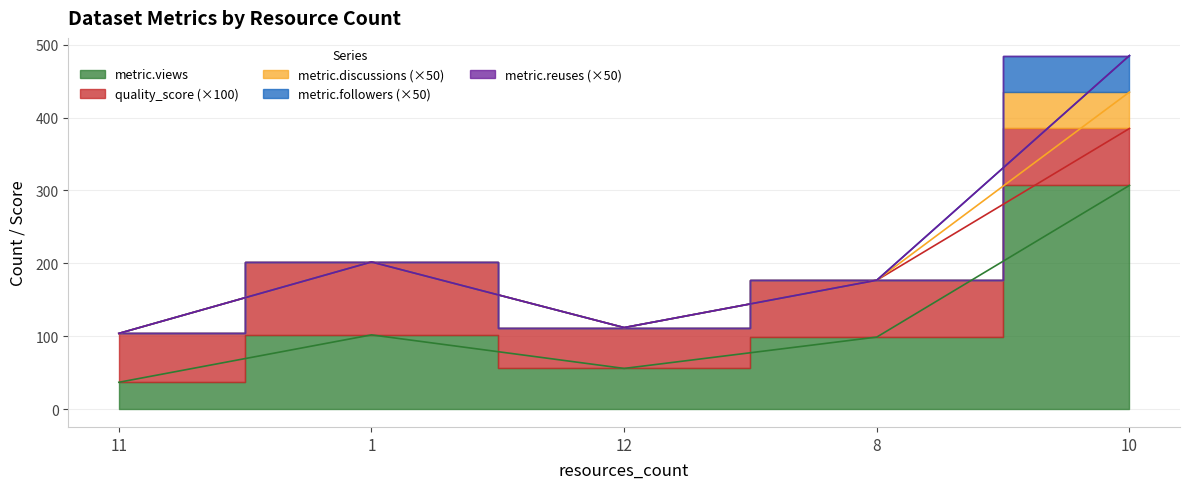

Is it true that metric.followers equals 0.5 at 1?

False